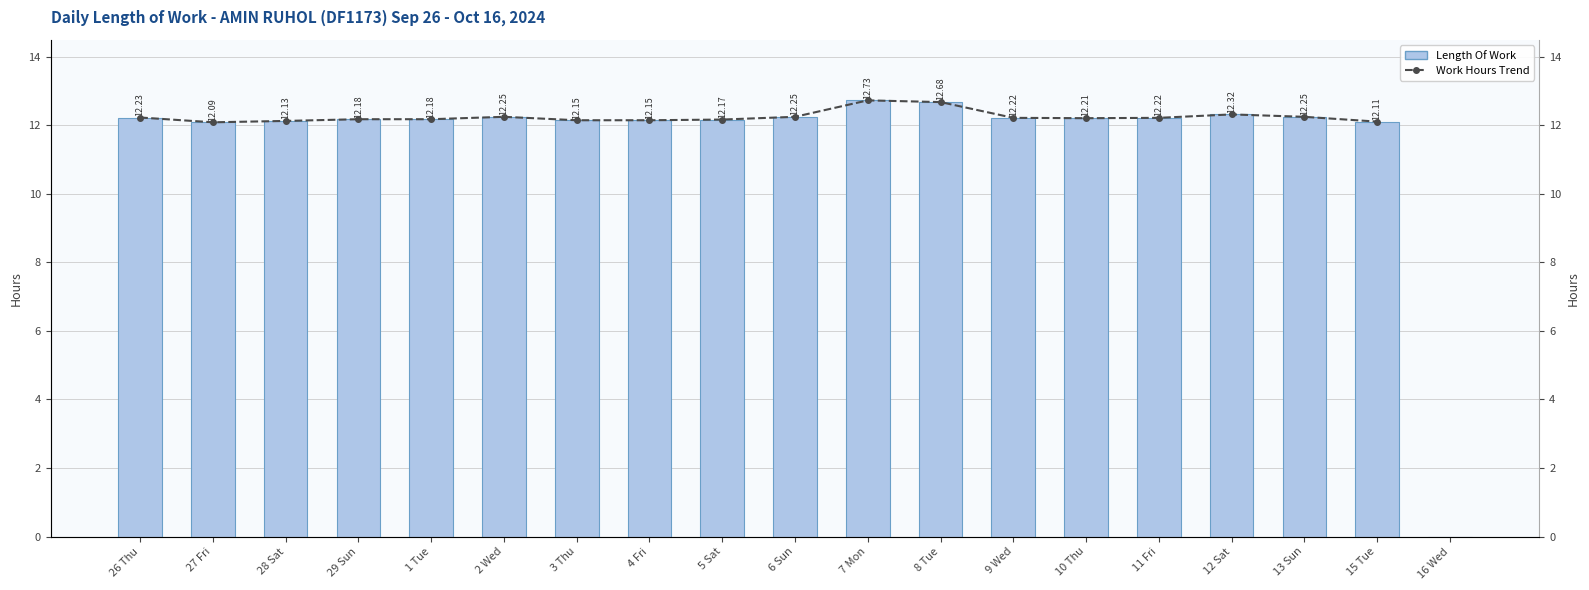

At which label does Length Of Work reach its minimum?

16 Wed